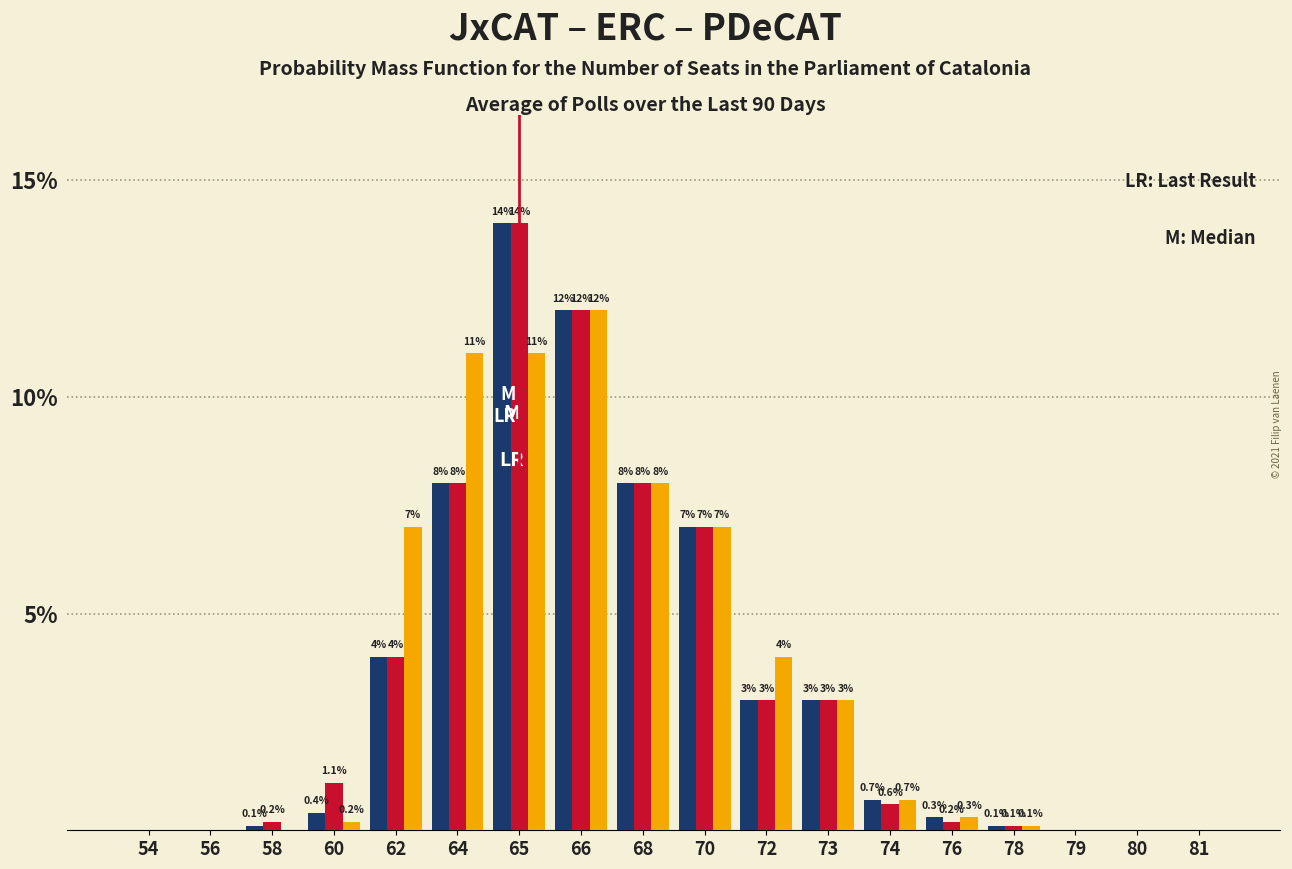

Reading left to right, transcribe all the data shown in this chart.

JxCAT: 54=0.0	56=0.0	58=0.1	60=0.4	62=4.0	64=8.0	65=14.0	66=12.0	68=8.0	70=7.0	72=3.0	73=3.0	74=0.7	76=0.3	78=0.1	79=0.0	80=0.0	81=0.0
ERC: 54=0.0	56=0.0	58=0.2	60=1.1	62=4.0	64=8.0	65=14.0	66=12.0	68=8.0	70=7.0	72=3.0	73=3.0	74=0.6	76=0.2	78=0.1	79=0.0	80=0.0	81=0.0
PDeCAT: 54=0.0	56=0.0	58=0.0	60=0.2	62=7.0	64=11.0	65=11.0	66=12.0	68=8.0	70=7.0	72=4.0	73=3.0	74=0.7	76=0.3	78=0.1	79=0.0	80=0.0	81=0.0